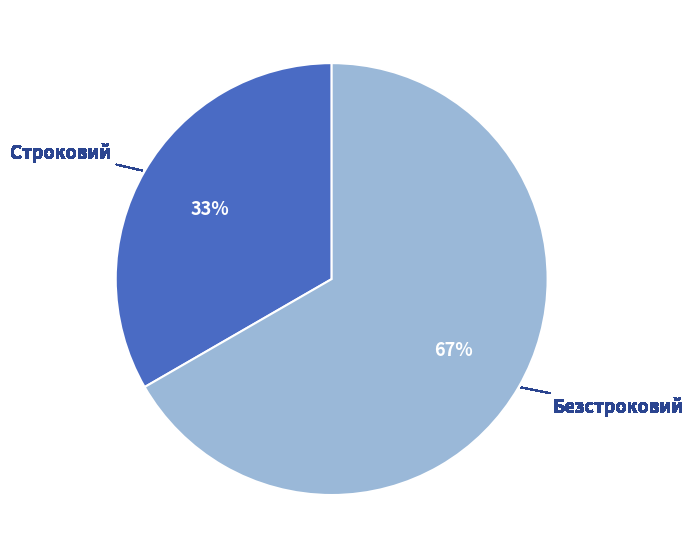

Rank the categories by value from highest to lowest.

Безстроковий, Строковий